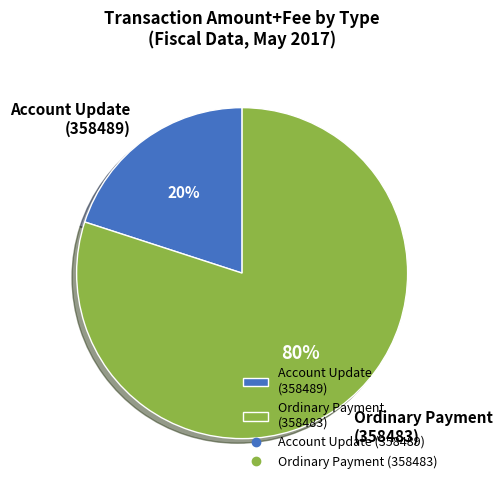

Which slice is the largest?

Ordinary Payment (358483)